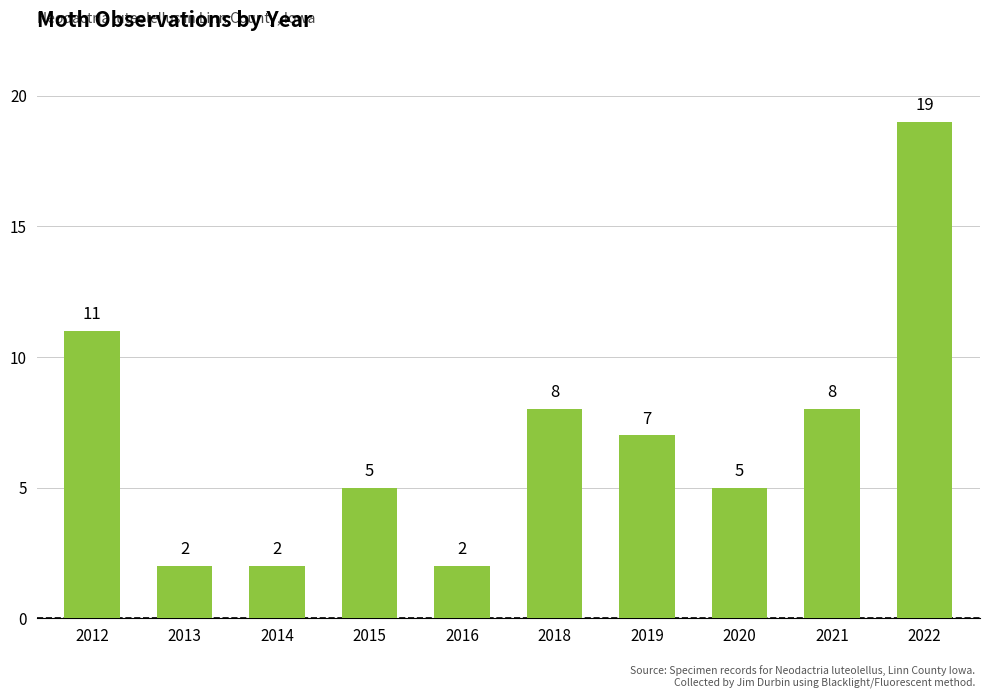

The value at 2015 is 7. True or false?

False